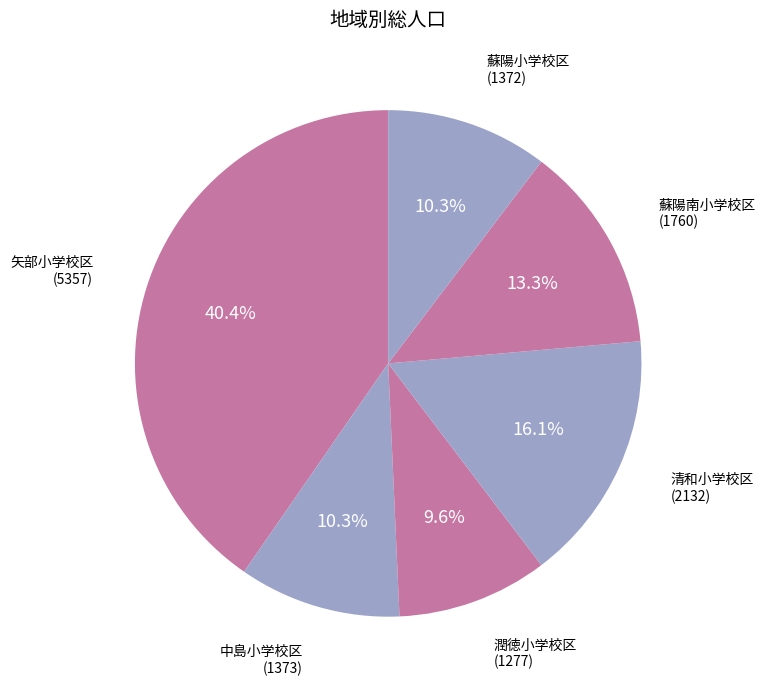

How many segments does this pie chart have?

6